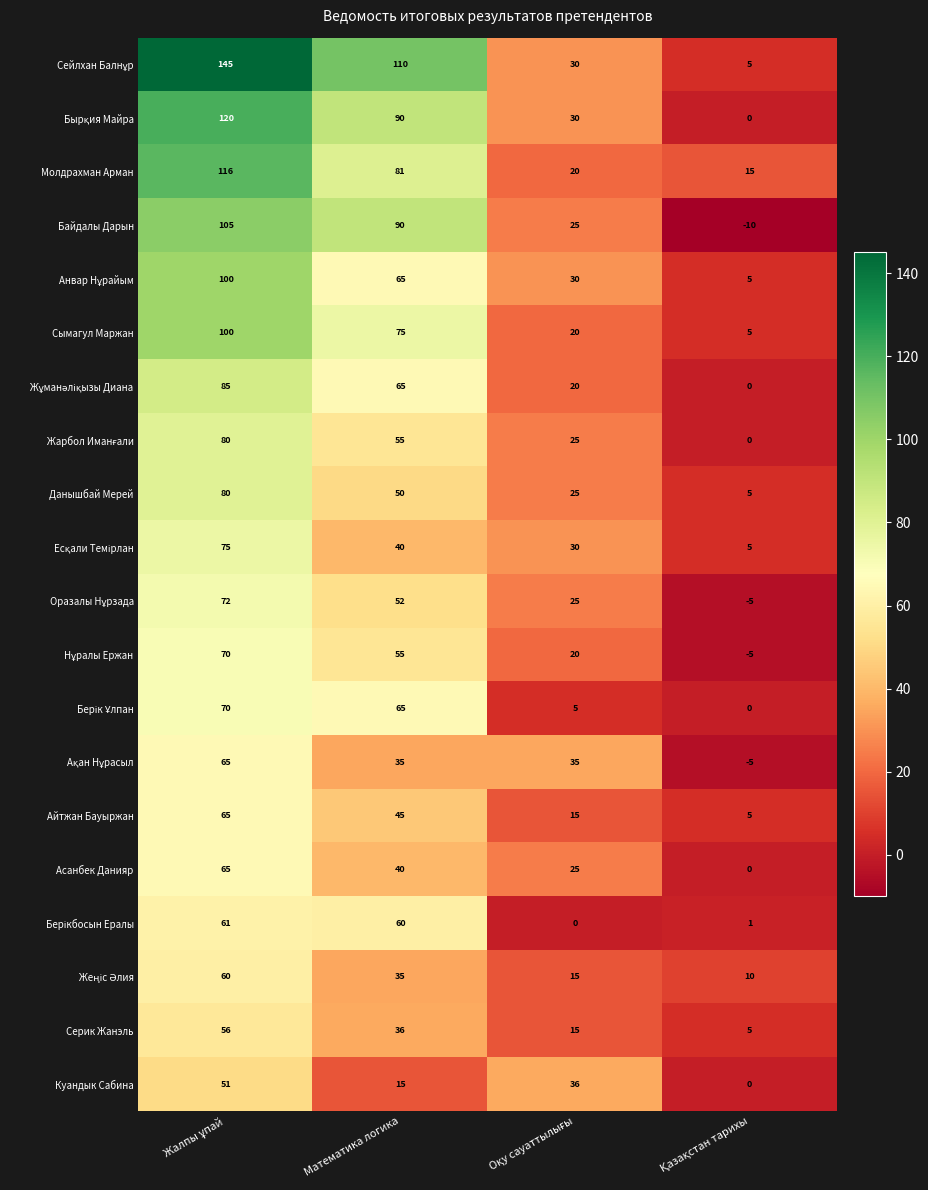

What is the maximum value shown in the chart?

145